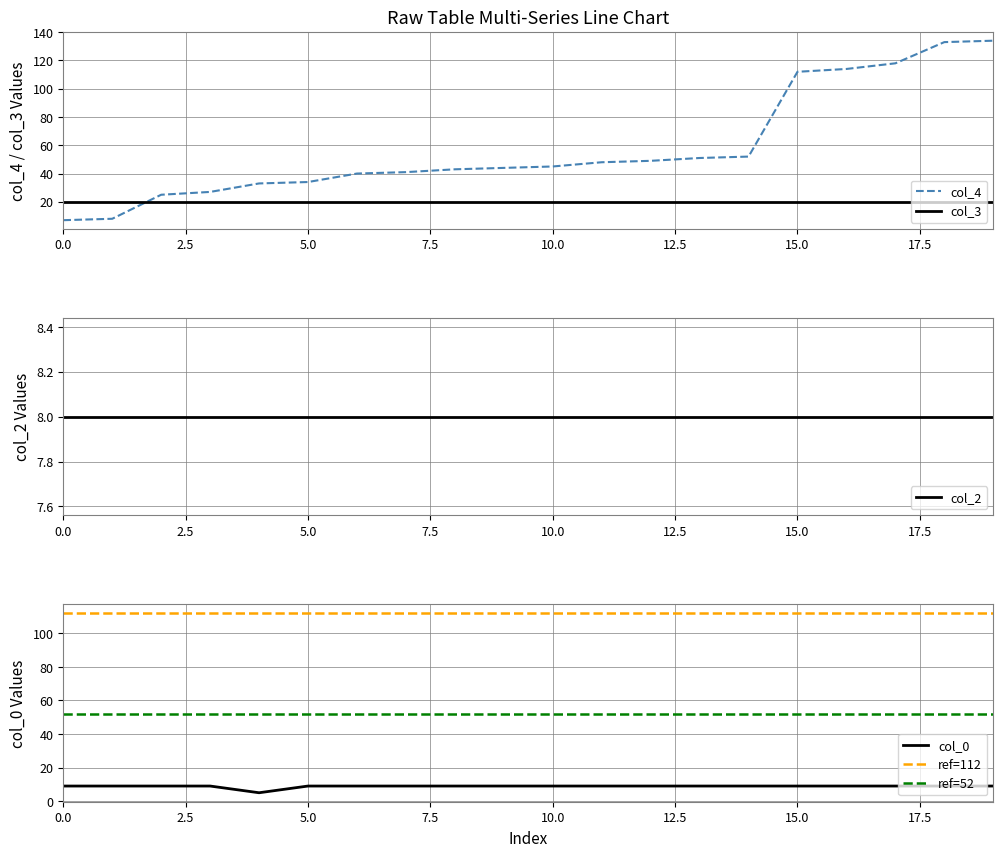

How many intersections are there between col_4 and col_0?

1